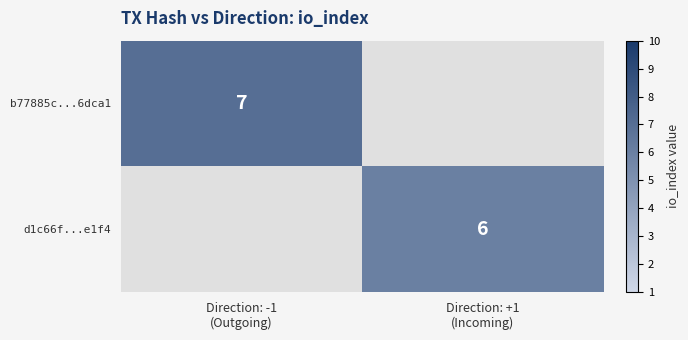

Which series has the largest range (max minus min)?

b77885c...6dca1